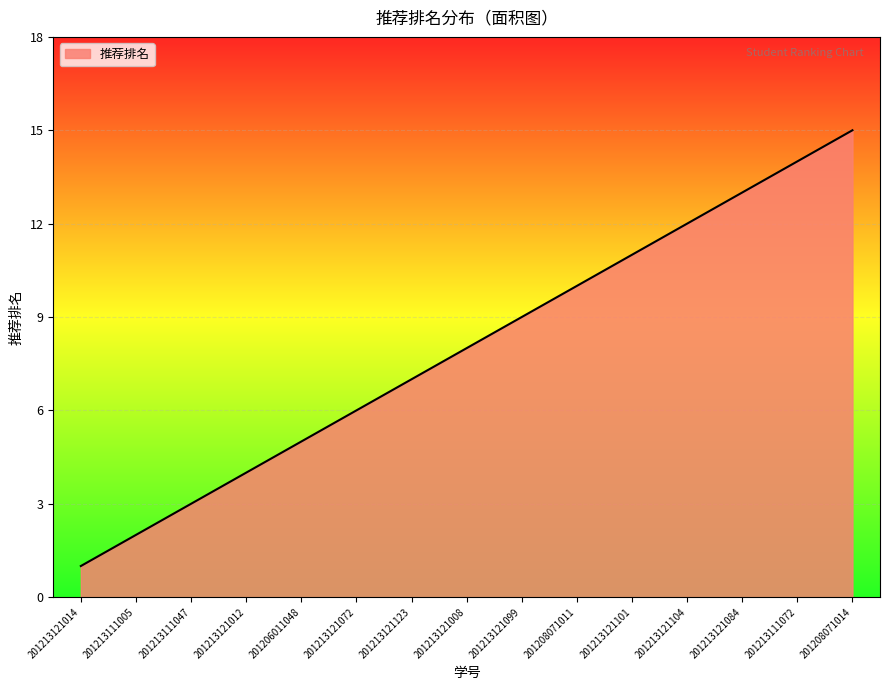

True or false: there are more than 2 points higher than both neighbors.

False